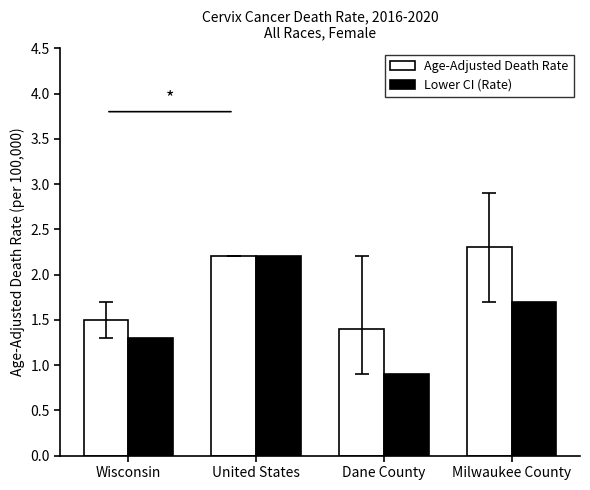

Reading left to right, transcribe all the data shown in this chart.

Age-Adjusted Death Rate: 1.5	2.2	1.4	2.3
Lower CI (Rate): 1.3	2.2	0.9	1.7